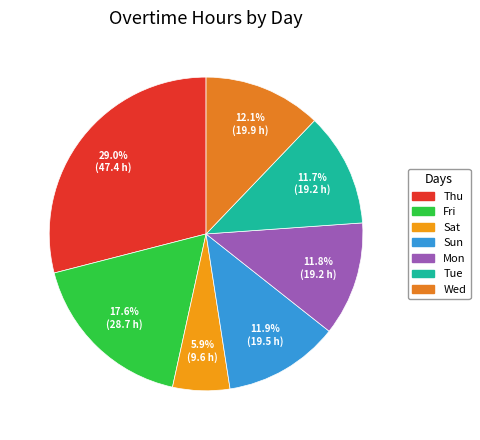

To the nearest percent, what portion does Thu represent?

29%